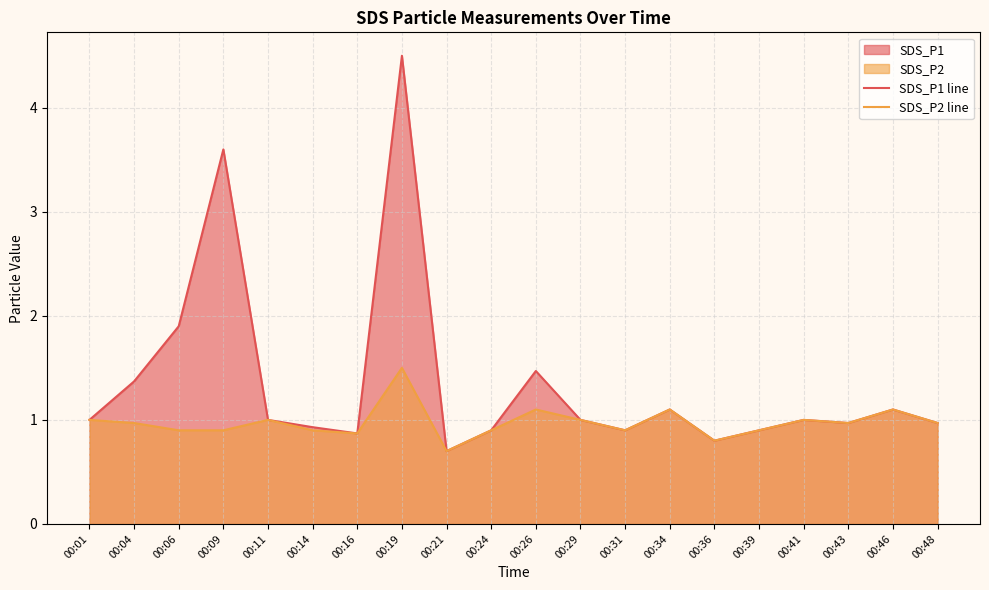

True or false: SDS_P1 line and SDS_P2 line intersect in this chart.

False